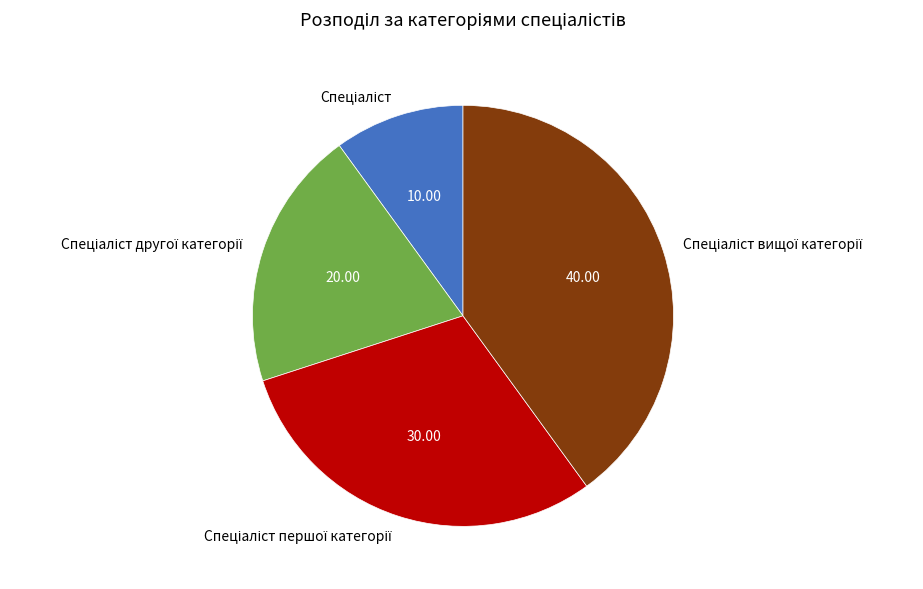

Is there a majority slice in this chart?

No